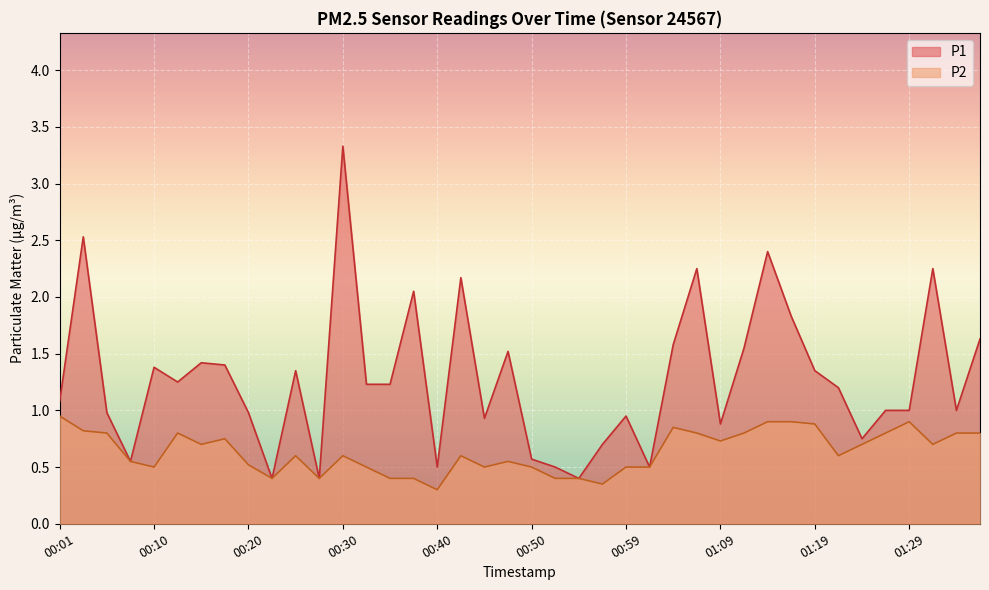

True or false: P1 and P2 intersect in this chart.

False